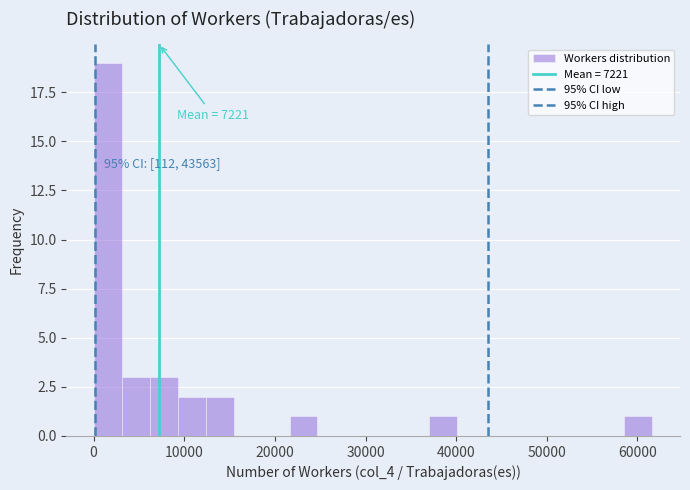

Around what value on the x-axis is the tallest bar? Give the approximate position of its centre, as read against the axis.

2000